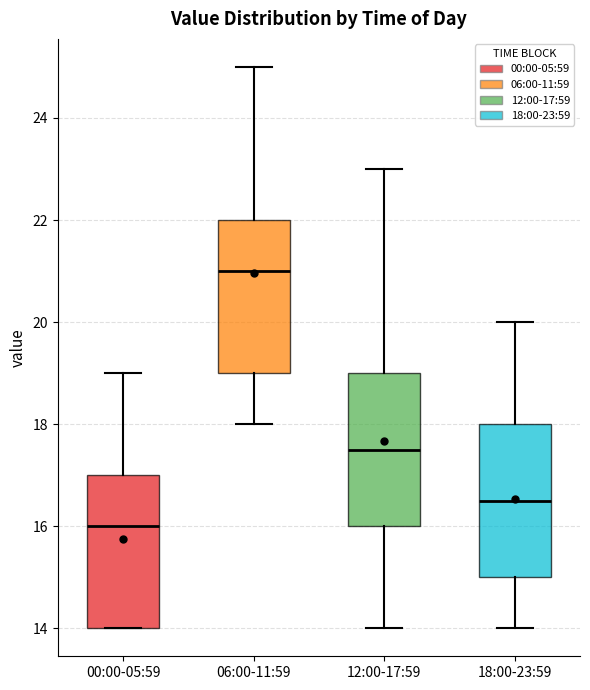

Reading left to right, transcribe this box plot: for each box, give where its median line is, the range the box spans, and where its two whiskers end, as read against the y-axis. The values are not printed on the chart, so give them approximately, as read against the axis.

00:00-05:59: median 16.0, box 14.0 to 17.0, whiskers 14.0 to 19.0
06:00-11:59: median 21.0, box 19.0 to 22.0, whiskers 18.0 to 25.0
12:00-17:59: median 17.6, box 16.0 to 19.0, whiskers 14.0 to 23.0
18:00-23:59: median 16.6, box 15.0 to 18.0, whiskers 14.0 to 20.0